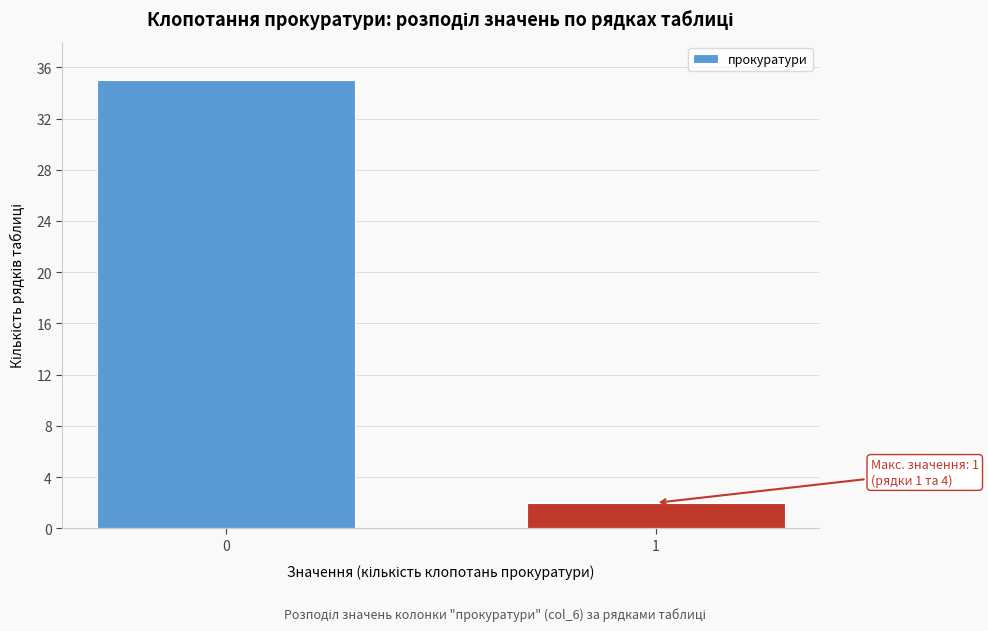

Reading left to right, extract all data points from this chart.

35	2